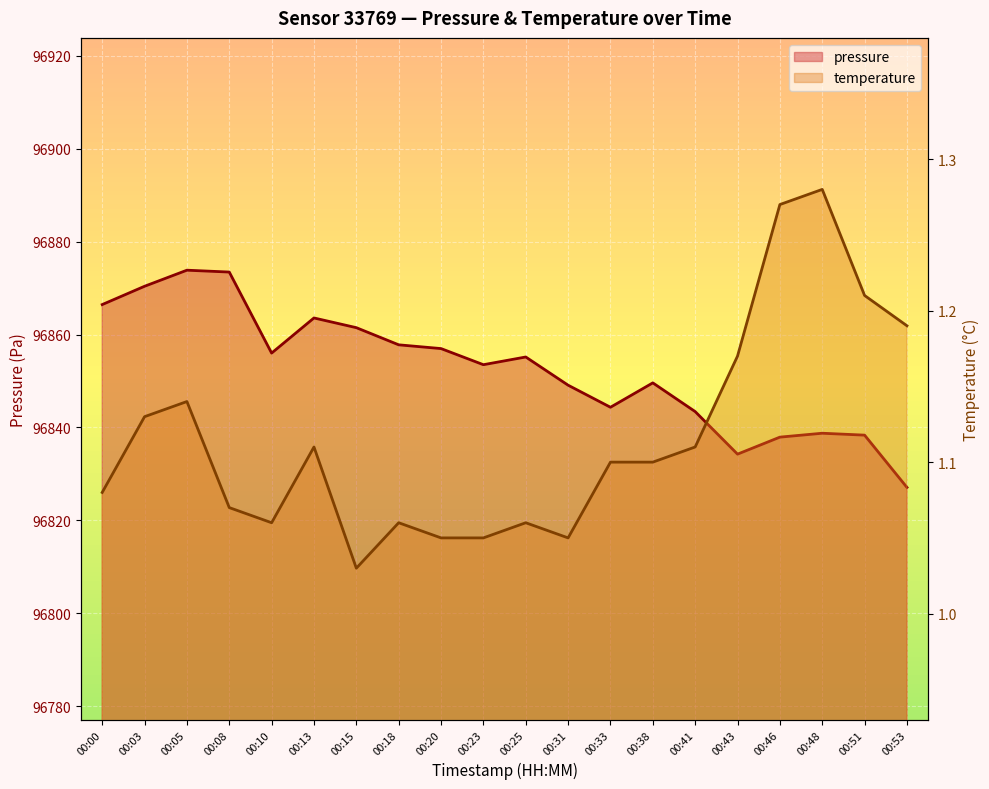

The value of pressure at 00:25 is 65737.4. True or false?

False